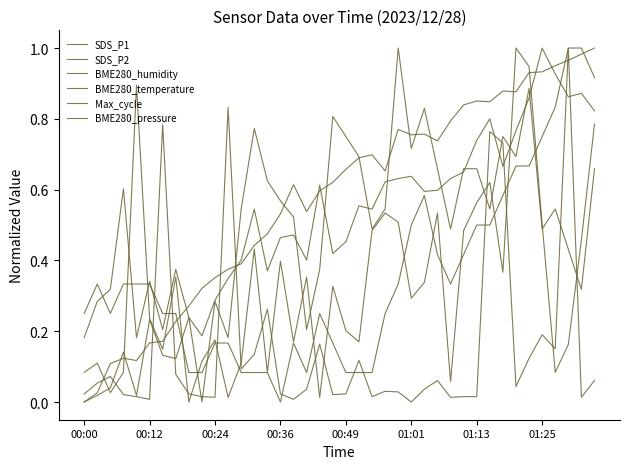

Does the chart display data point markers on the line(s)?

No